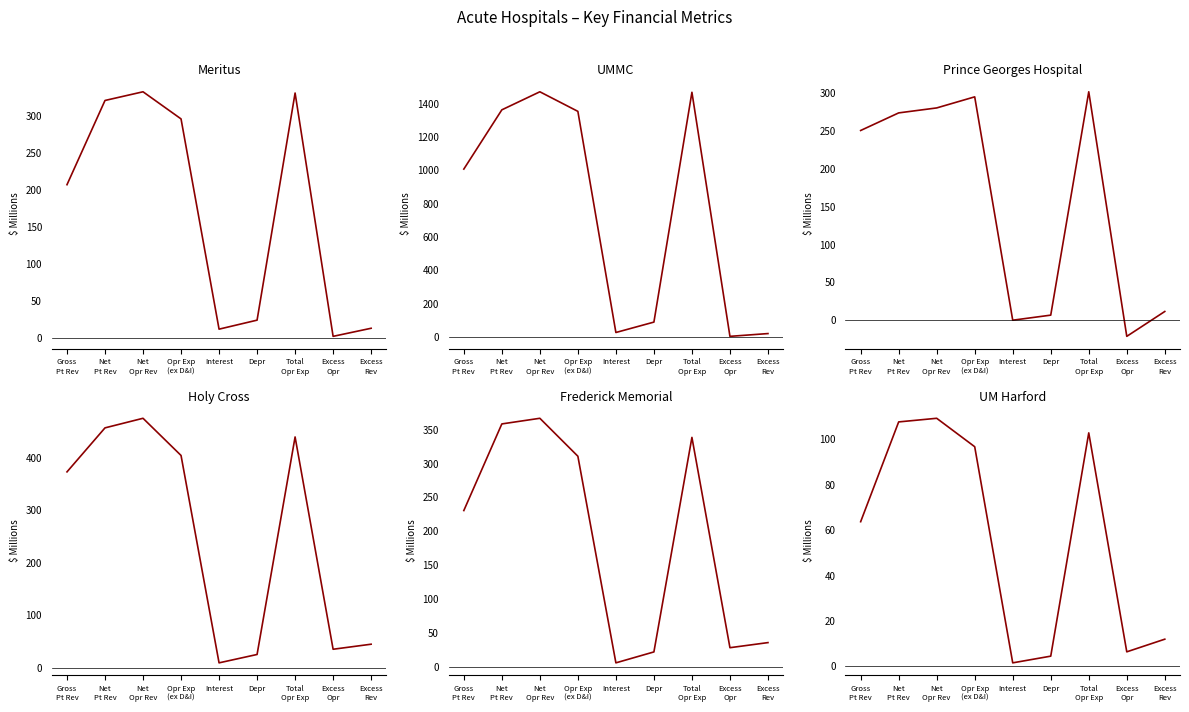

Reading left to right, what are all the values shown in this chart?

Meritus: Gross
Pt Rev=207.4	Net
Pt Rev=321.6	Net
Opr Rev=333.4	Opr Exp
(ex D&I)=296.6	Interest=11.4	Depr=23.7	Total
Opr Exp=331.7	Excess
Opr=1.7	Excess
Rev=12.7
UMMC: Gross
Pt Rev=1007.0	Net
Pt Rev=1362.6	Net
Opr Rev=1471.0	Opr Exp
(ex D&I)=1353.5	Interest=26.1	Depr=88.5	Total
Opr Exp=1468.1	Excess
Opr=2.9	Excess
Rev=19.7
Prince Georges Hospital: Gross
Pt Rev=250.9	Net
Pt Rev=274.1	Net
Opr Rev=280.7	Opr Exp
(ex D&I)=295.4	Interest=0.0	Depr=6.7	Total
Opr Exp=302.0	Excess
Opr=-21.3	Excess
Rev=11.5
Holy Cross: Gross
Pt Rev=373.0	Net
Pt Rev=456.7	Net
Opr Rev=475.0	Opr Exp
(ex D&I)=404.2	Interest=9.6	Depr=25.6	Total
Opr Exp=439.4	Excess
Opr=35.5	Excess
Rev=45.1
Frederick Memorial: Gross
Pt Rev=230.7	Net
Pt Rev=358.6	Net
Opr Rev=366.9	Opr Exp
(ex D&I)=310.9	Interest=5.8	Depr=22.0	Total
Opr Exp=338.7	Excess
Opr=28.2	Excess
Rev=35.7
UM Harford: Gross
Pt Rev=63.7	Net
Pt Rev=107.6	Net
Opr Rev=109.2	Opr Exp
(ex D&I)=96.7	Interest=1.6	Depr=4.5	Total
Opr Exp=102.8	Excess
Opr=6.4	Excess
Rev=12.0